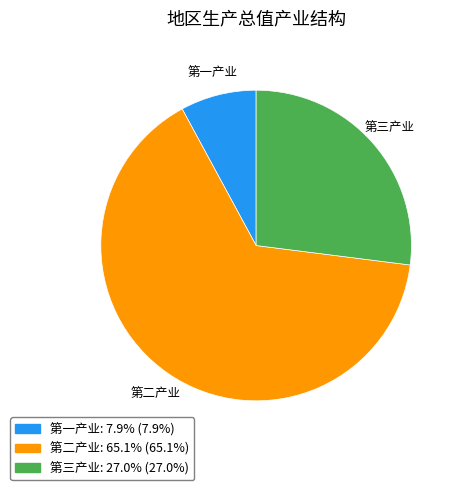

Combined, do 第一产业 and 第二产业 account for over 50%?

Yes